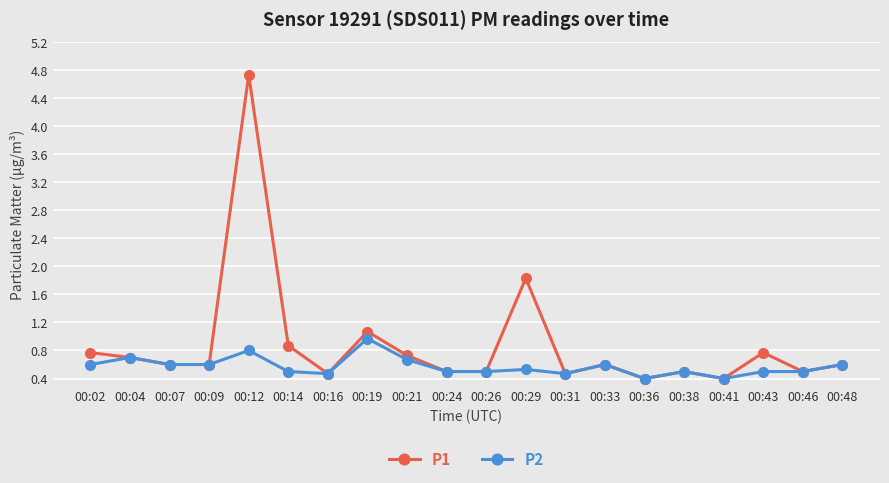

The P1 series shows 0.4 at 00:19. True or false?

False